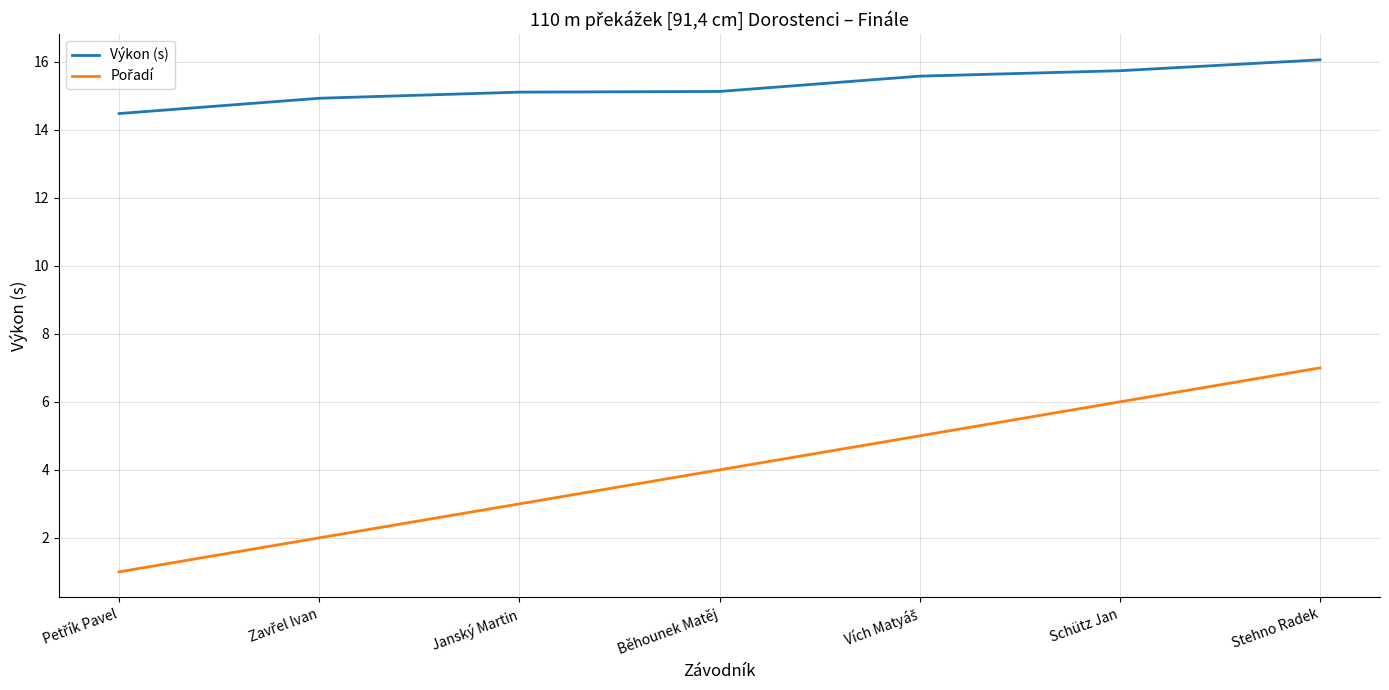

At which category is the sum across all series the highest?

Stehno Radek